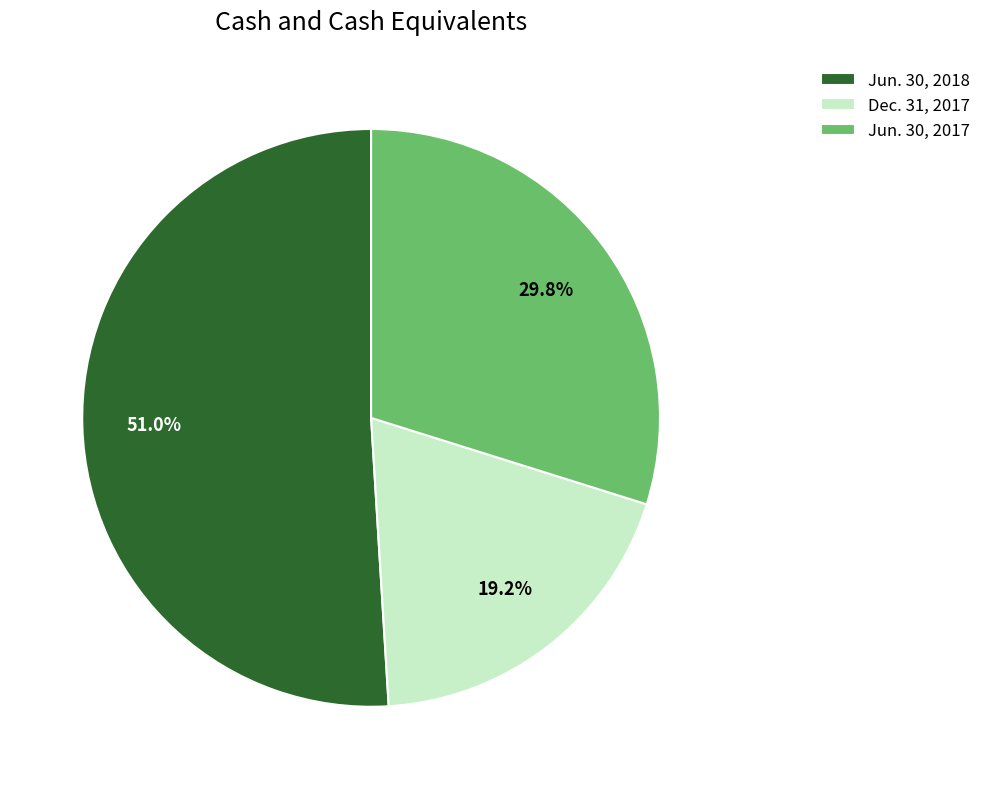

What is the smallest slice in the pie chart?

Dec. 31, 2017